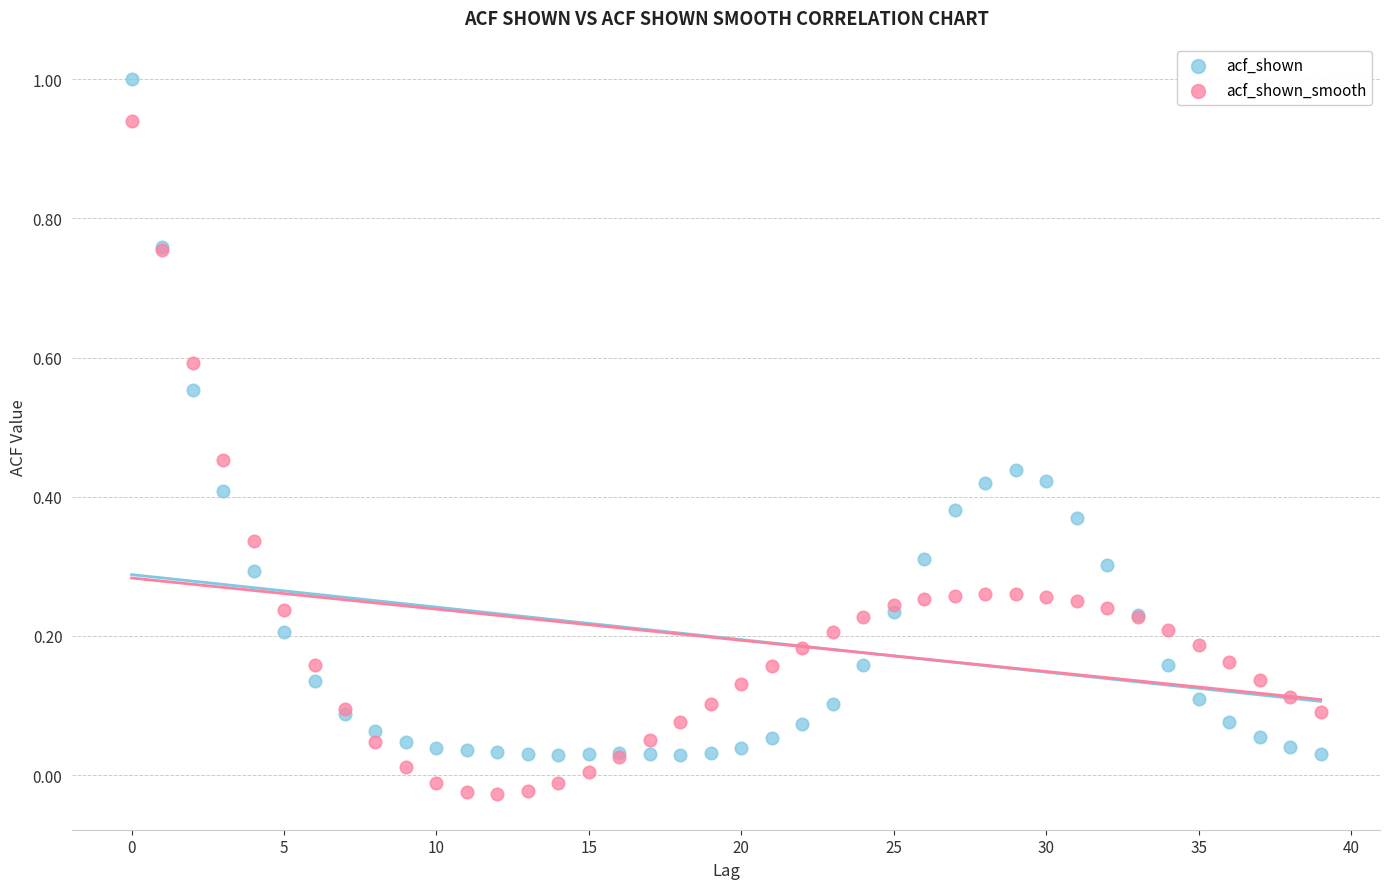

Which series reaches the maximum Y coordinate?

acf_shown